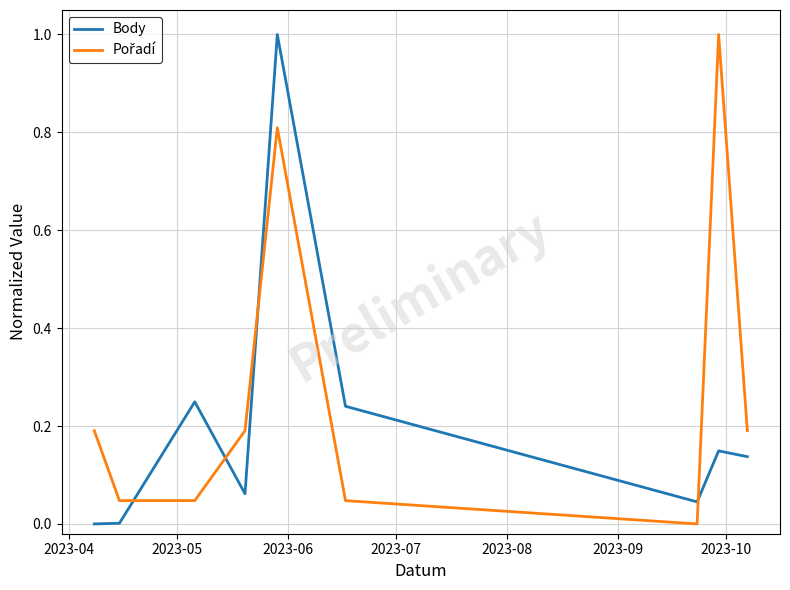

What is the greatest value displayed?

1.0